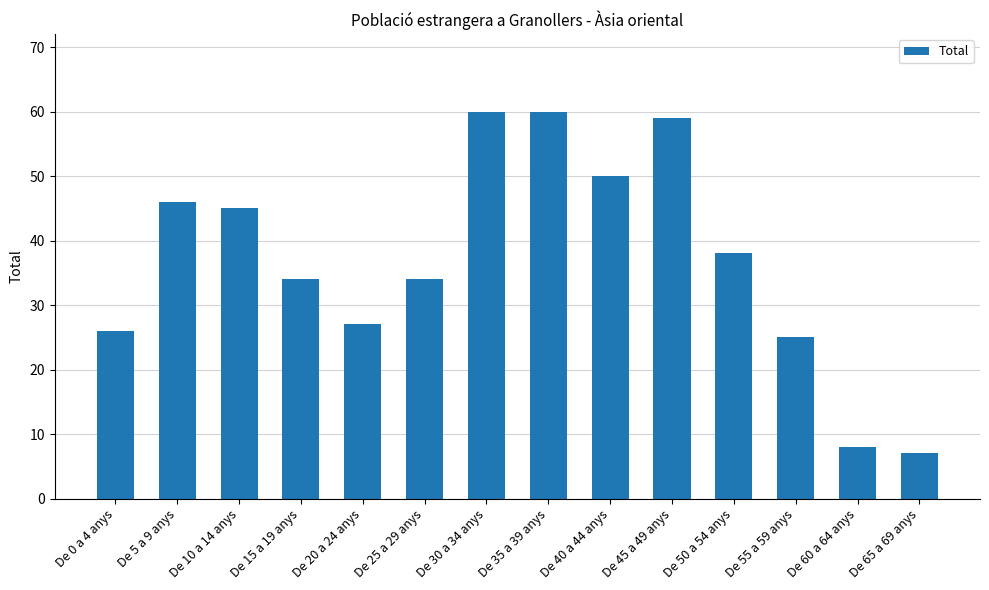

Approximately how many times larger is the value at De 45 a 49 anys compared to De 15 a 19 anys?

1.7